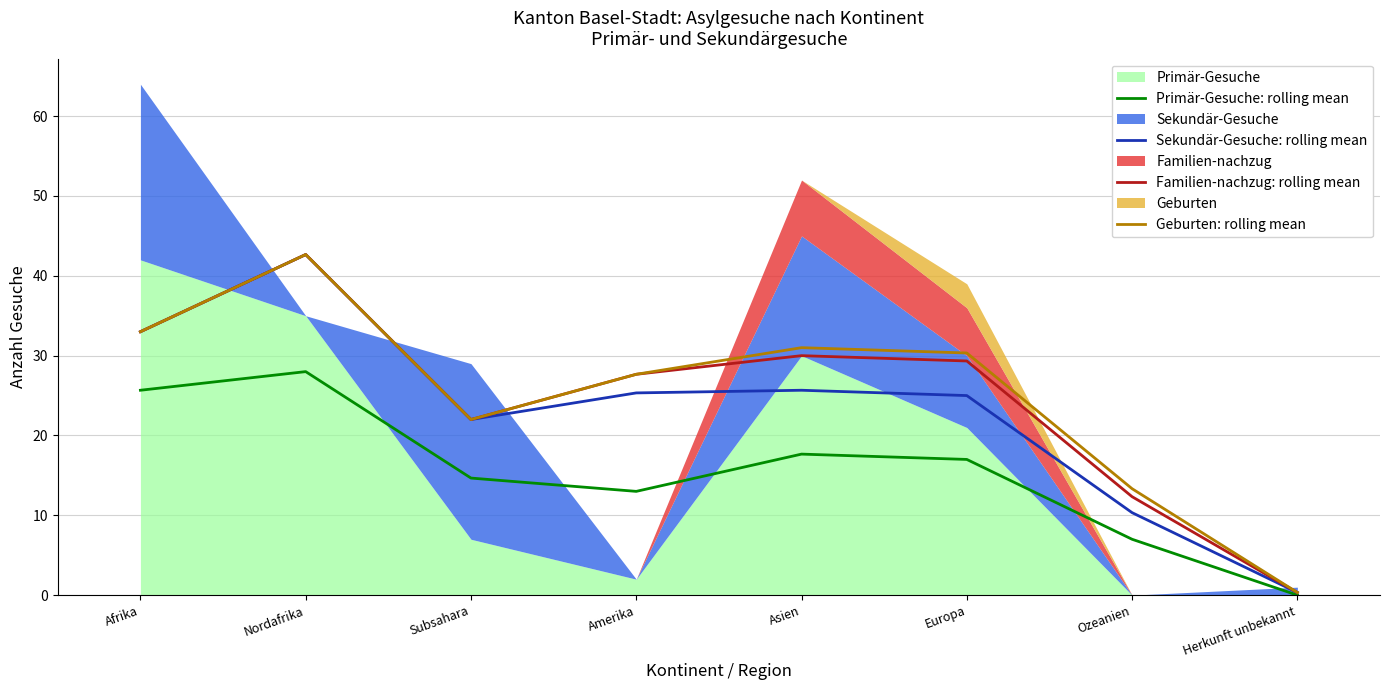

Reading right to left, extract all data points from this chart.

Primär-Gesuche: rolling mean: 0.0	7.0	17.0	17.7	13.0	14.7	28.0	25.7
Sekundär-Gesuche: rolling mean: 0.3	10.3	25.0	25.7	25.3	22.0	42.7	33.0
Familien-nachzug: rolling mean: 0.3	12.3	29.3	30.0	27.7	22.0	42.7	33.0
Geburten: rolling mean: 0.3	13.3	30.3	31.0	27.7	22.0	42.7	33.0